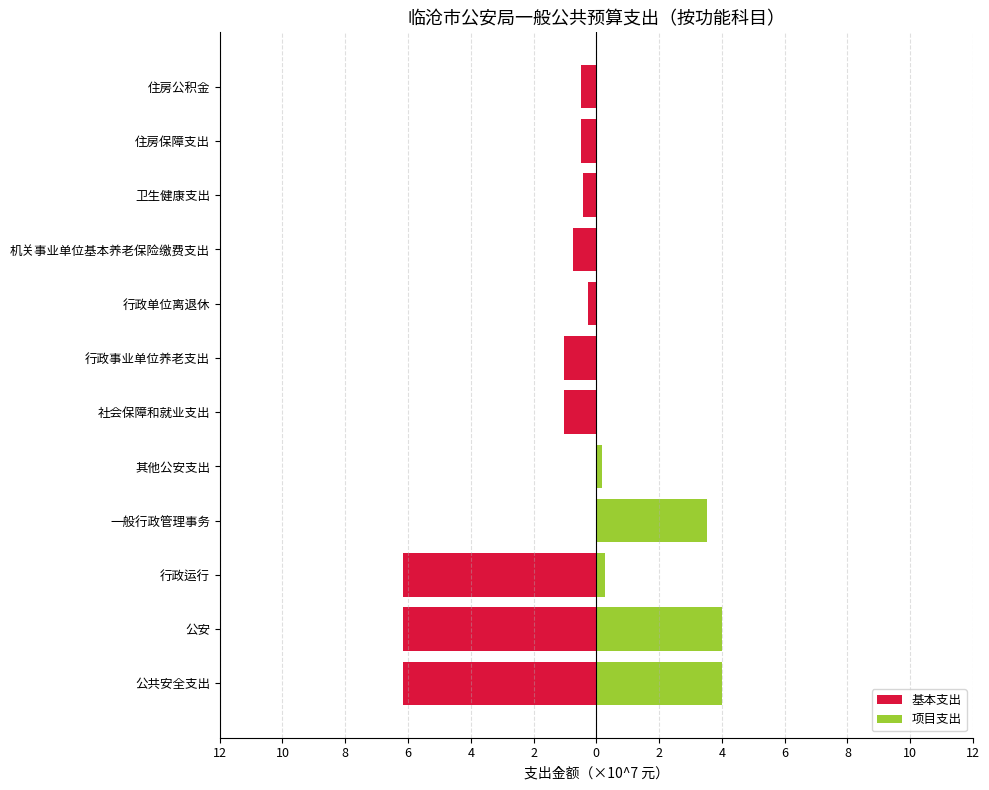

Reading left to right, list all the values displayed in this chart.

基本支出: -6.2	-6.2	-6.2	0.0	0.0	-1.0	-1.0	-0.3	-0.7	-0.4	-0.5	-0.5
项目支出: 4.0	4.0	0.3	3.5	0.2	0.0	0.0	0.0	0.0	0.0	0.0	0.0